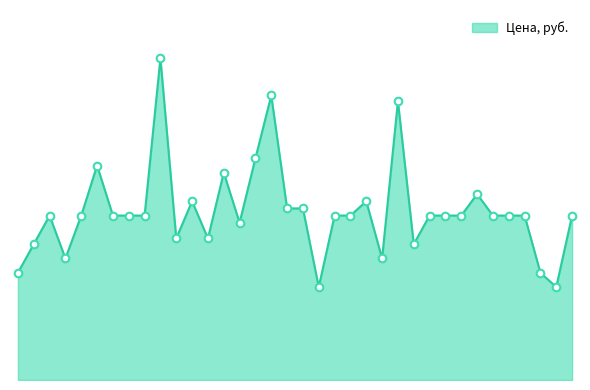

Does the chart have visible grid lines?

No